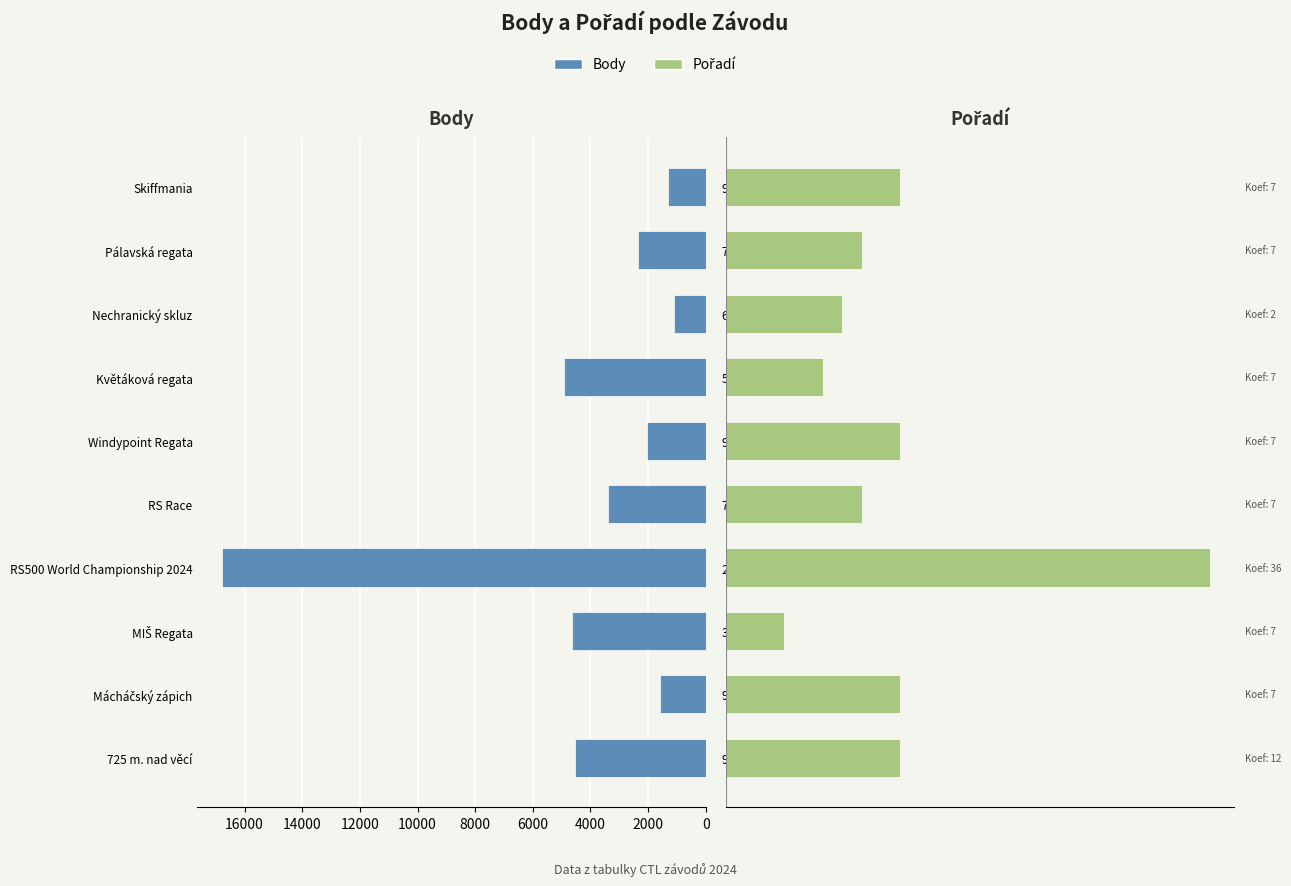

How many bars are there in total?

20